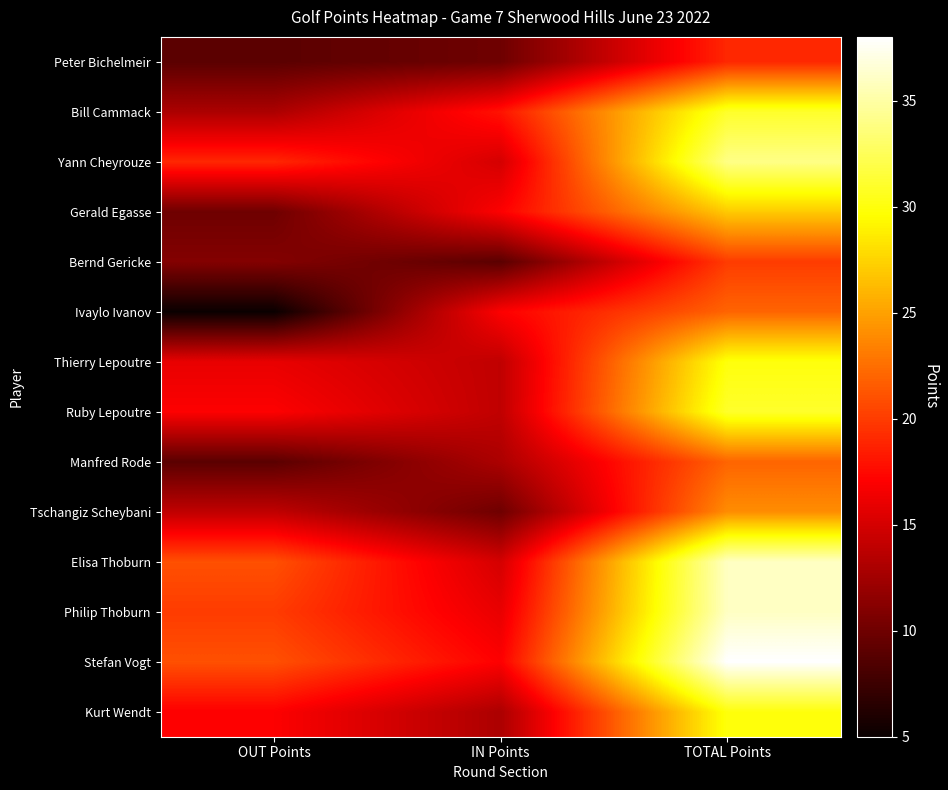

List the series in order of their peak value, highest first.

Stefan Vogt, Elisa Thoburn, Philip Thoburn, Yann Cheyrouze, Bill Cammack, Ruby Lepoutre, Thierry Lepoutre, Kurt Wendt, Gerald Egasse, Tschangiz Scheybani, Ivaylo Ivanov, Manfred Rode, Bernd Gericke, Peter Bichelmeir